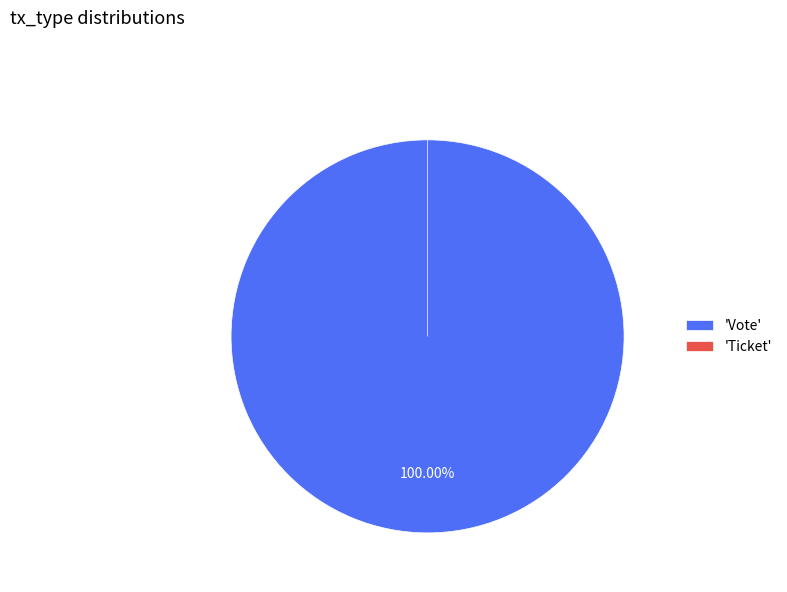

What is the smallest slice in the pie chart?

Ticket